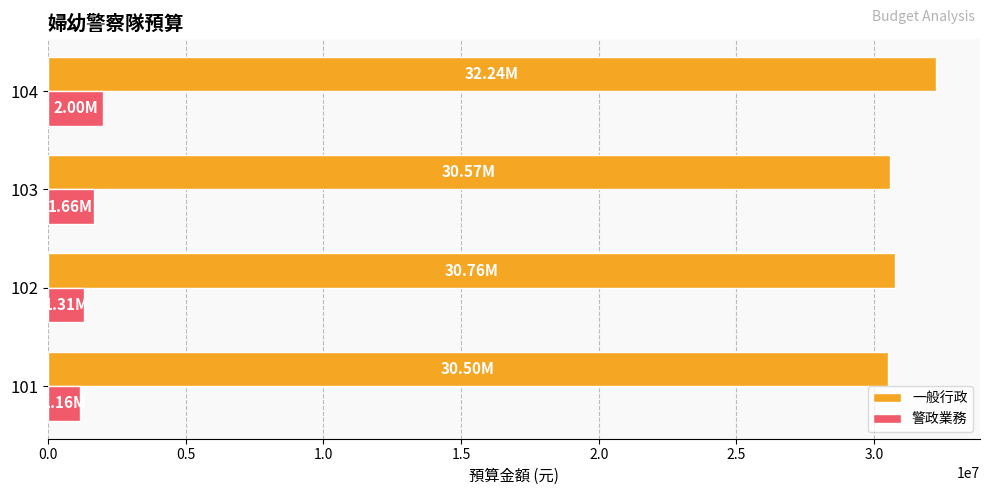

What is the average value of the 警政業務 series?

1532500